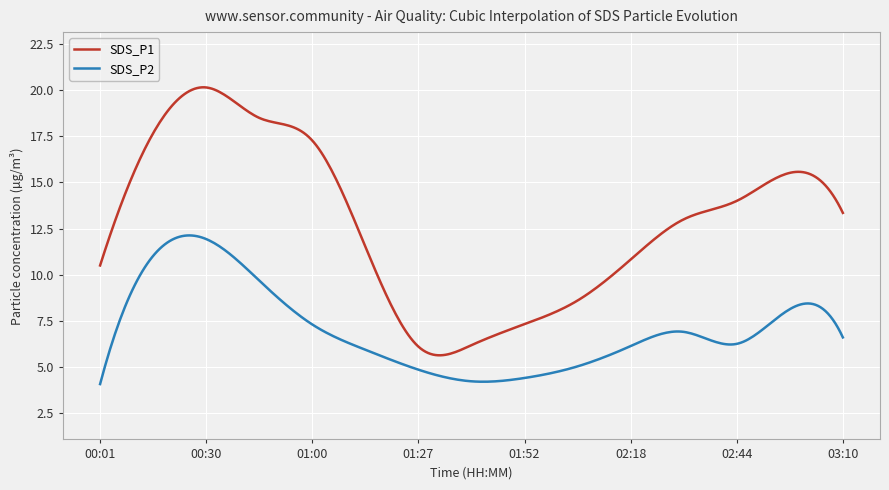

Which series has the largest total across all categories?

SDS_P1